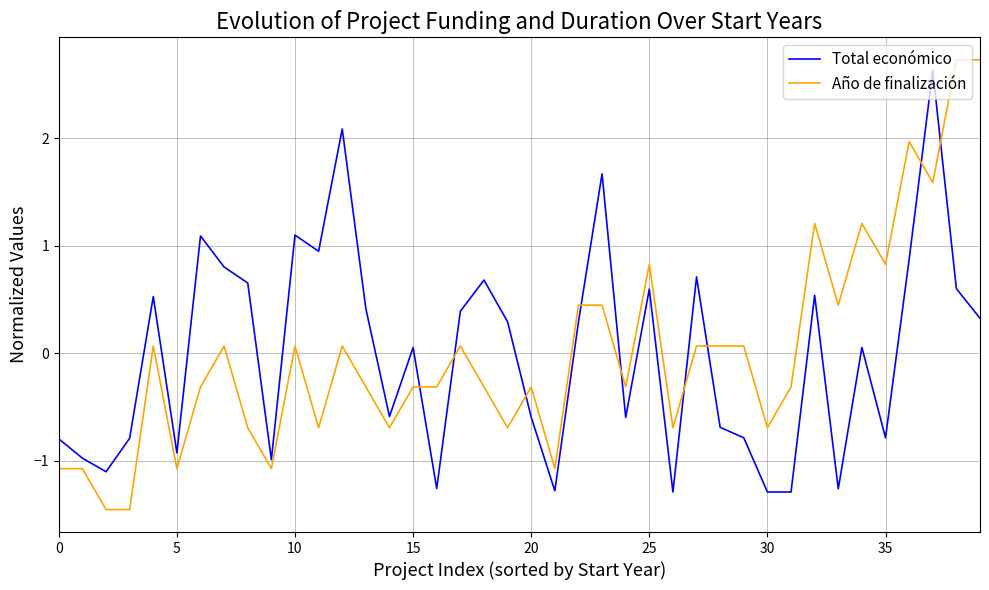

Which series ends up on top after the final intersection of Total económico and Año de finalización?

Año de finalización